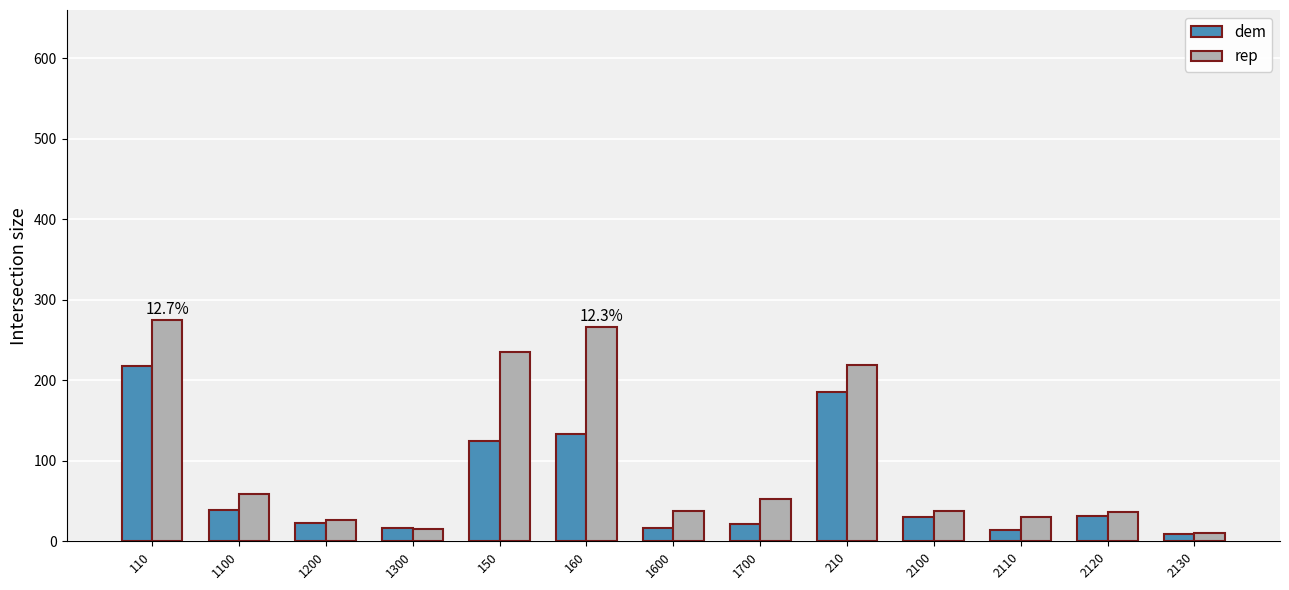

Which series has the widest spread of values?

rep